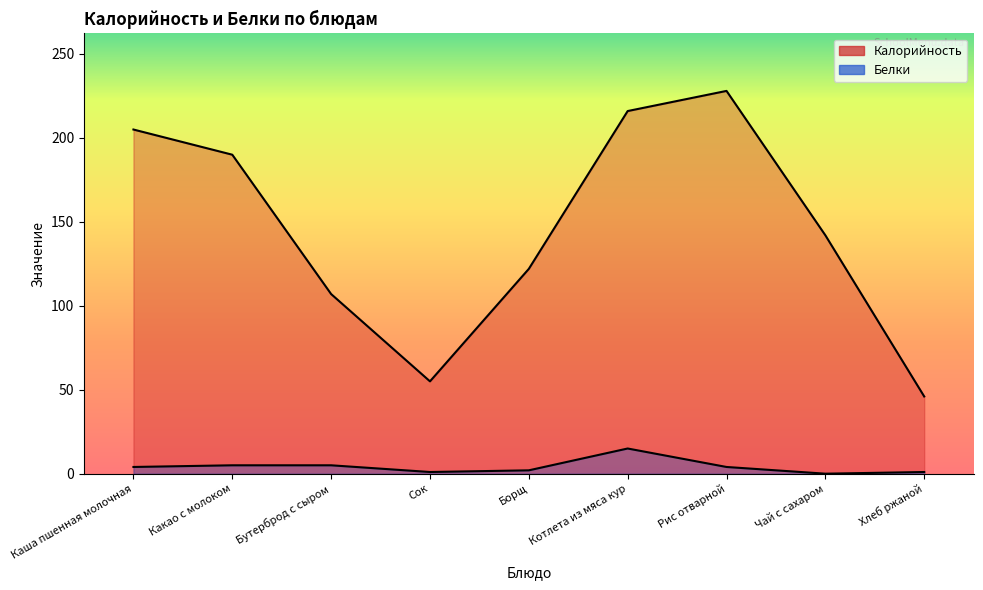

At which category is the sum across all series the highest?

Рис отварной